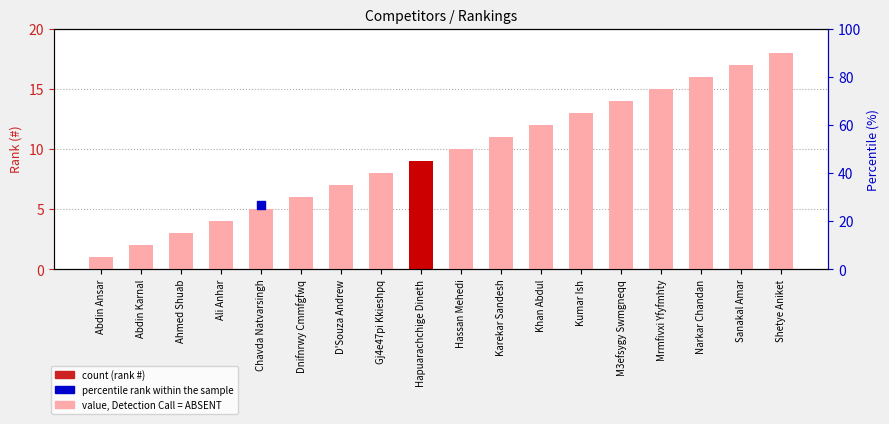

Which has a higher value, Narkar Chandan or Abdin Ansar?

Narkar Chandan